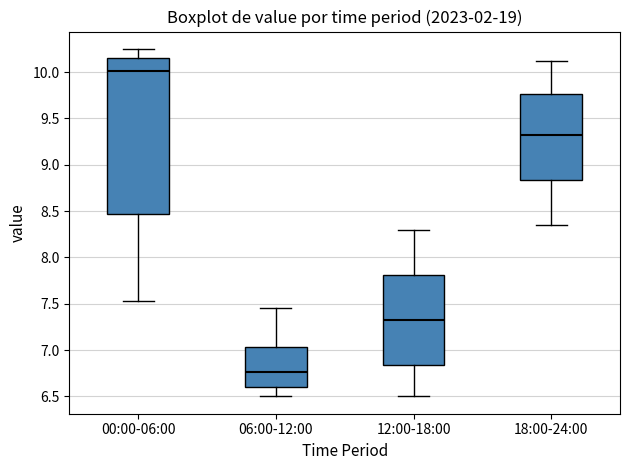

Which box has the highest median line?

00:00-06:00